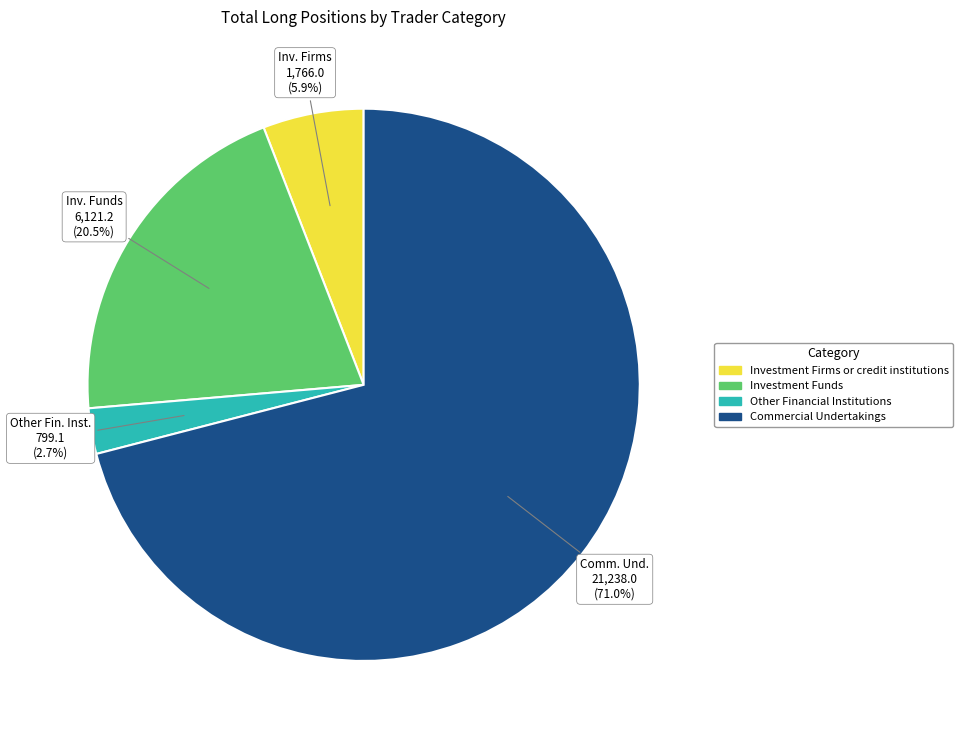

Combined, do Investment Firms or credit institutions and Other Financial Institutions account for over 50%?

No